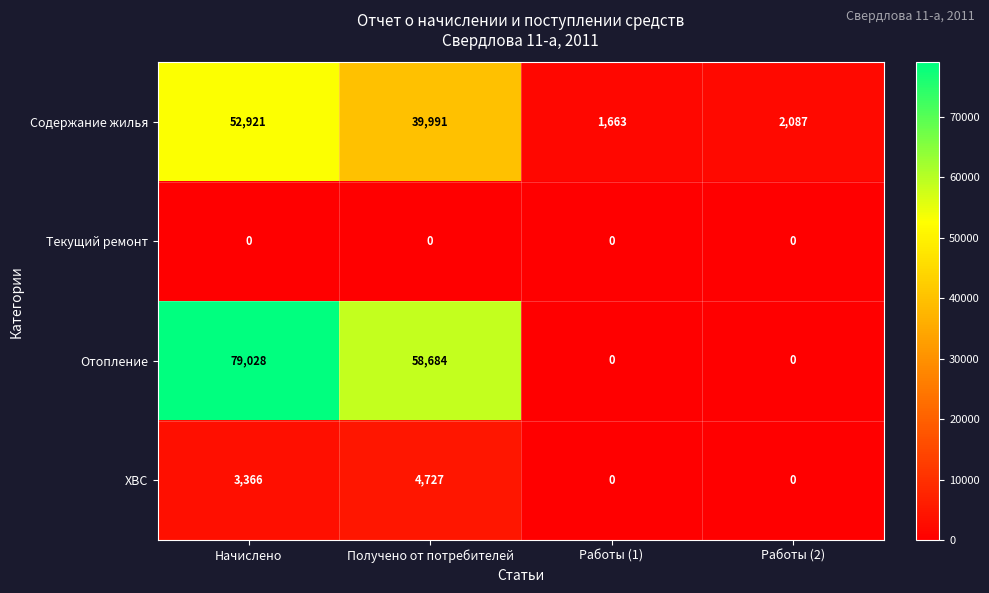

Reading left to right, extract all data points from this chart.

Содержание жилья: 52921	39991	1663	2087
Текущий ремонт: 0	0	0	0
Отопление: 79028	58684	0	0
ХВС: 3366	4727	0	0